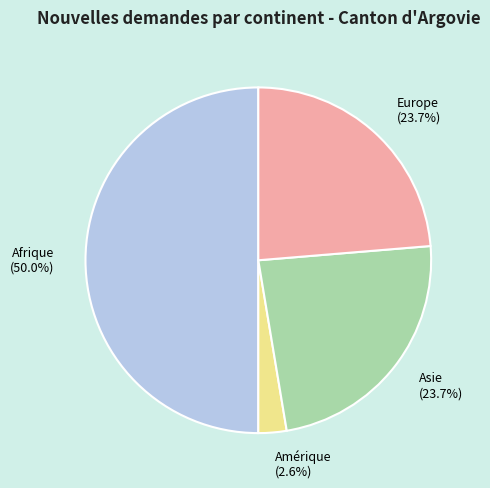

To the nearest percent, what is the average slice percentage?

25%